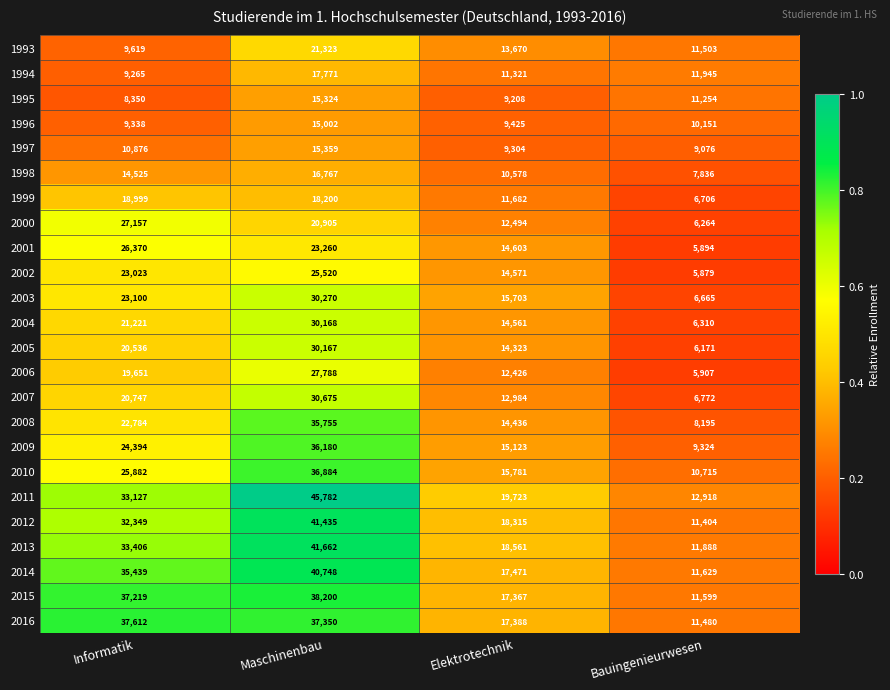

At Elektrotechnik, list the series in order from largest to smallest.

2011, 2013, 2012, 2014, 2016, 2015, 2010, 2003, 2009, 2001, 2002, 2004, 2008, 2005, 1993, 2007, 2000, 2006, 1999, 1994, 1998, 1996, 1997, 1995